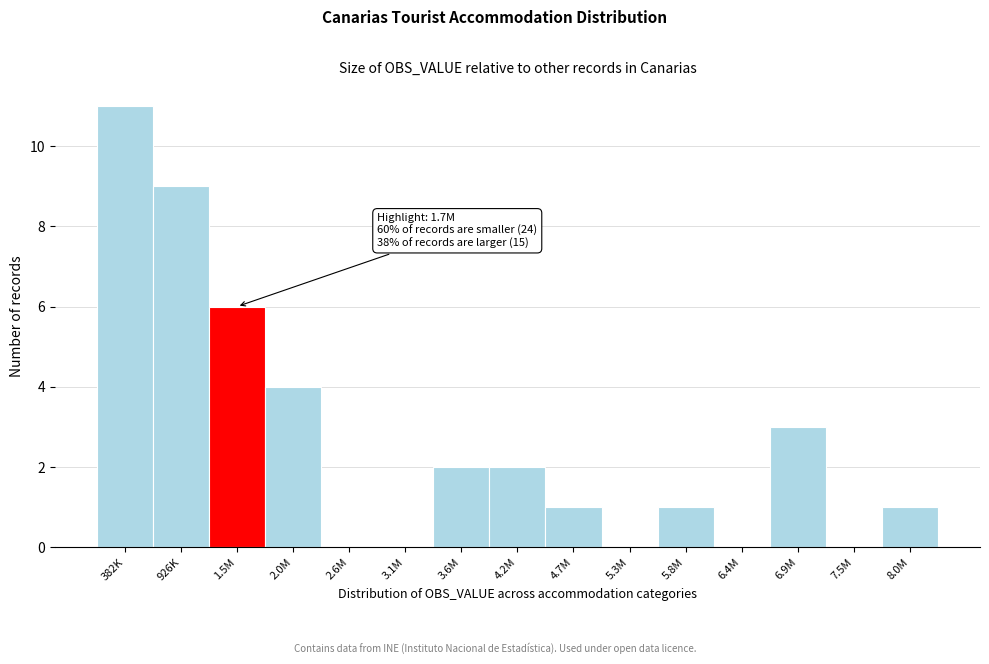

Reading right to left, extract all data points from this chart.

8.0M=1	7.5M=0	6.9M=3	6.4M=0	5.8M=1	5.3M=0	4.7M=1	4.2M=2	3.6M=2	3.1M=0	2.6M=0	2.0M=4	1.5M=6	926K=9	382K=11